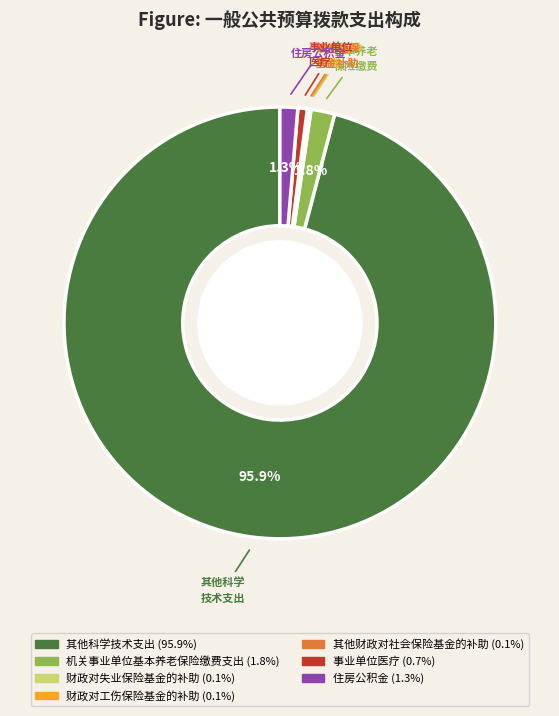

Is there any slice that represents more than half of the pie?

Yes